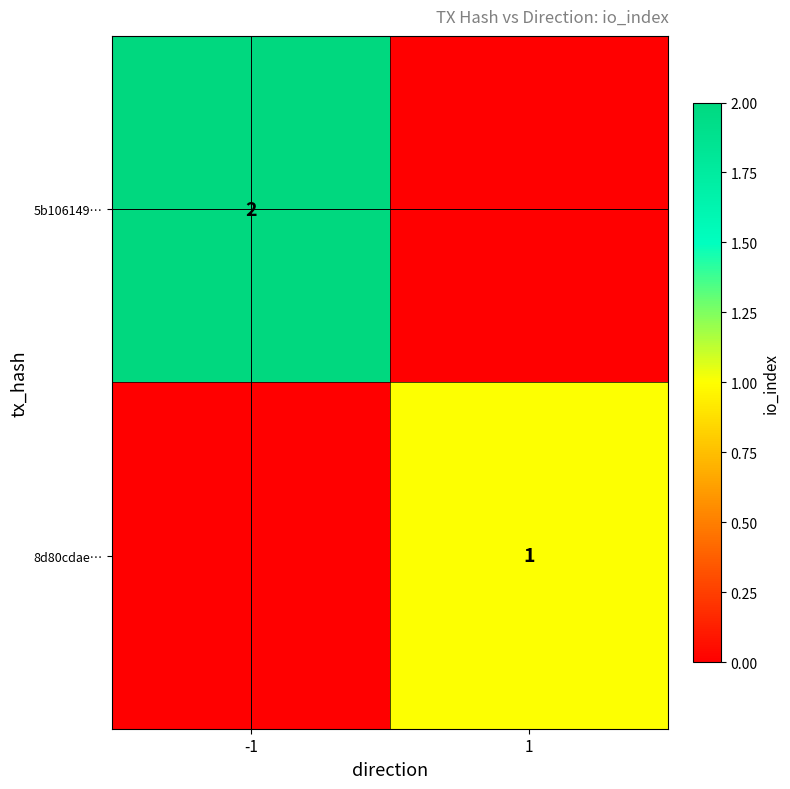

Is it true that 5b106149… equals 1 at -1?

False